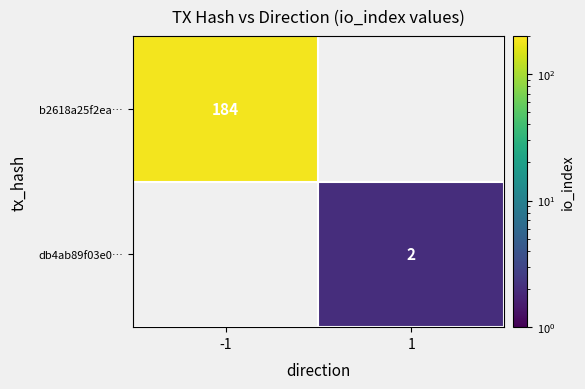

Count the number of categories in the chart.

2